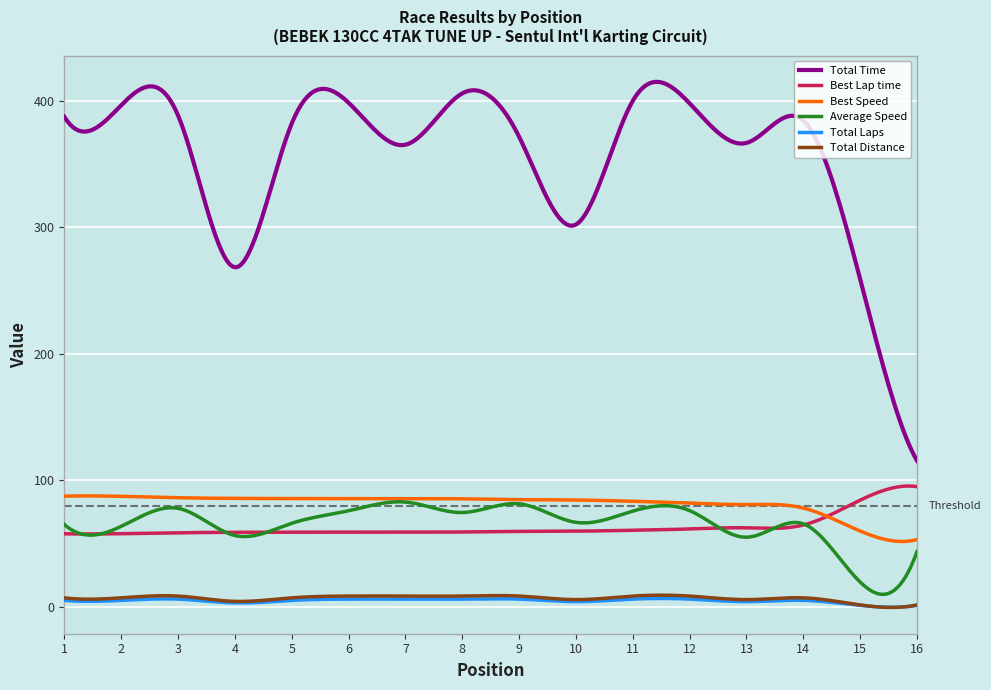

Which series has the largest total across all categories?

Total Time